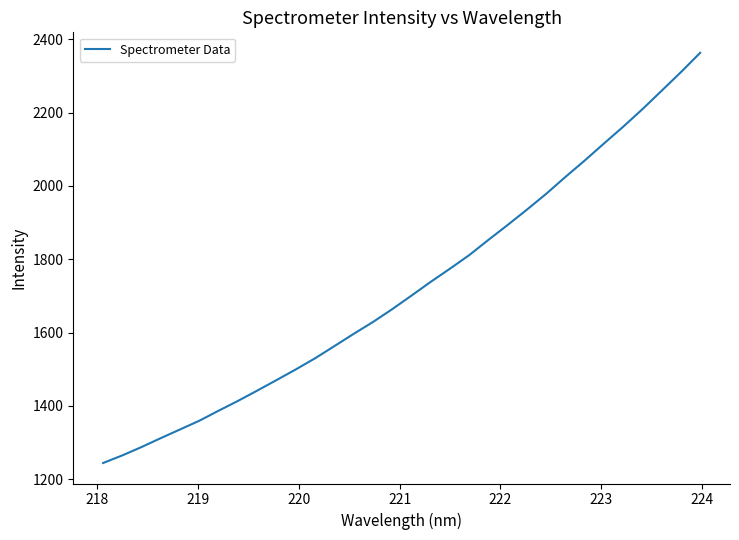

How many lines are shown in the chart?

1